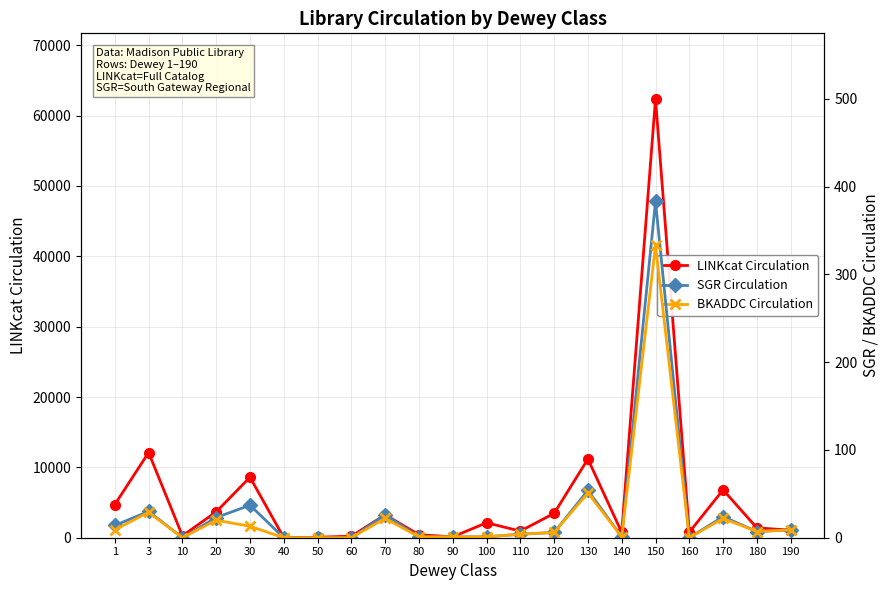

How many values in SGR Circulation are above zero?

16